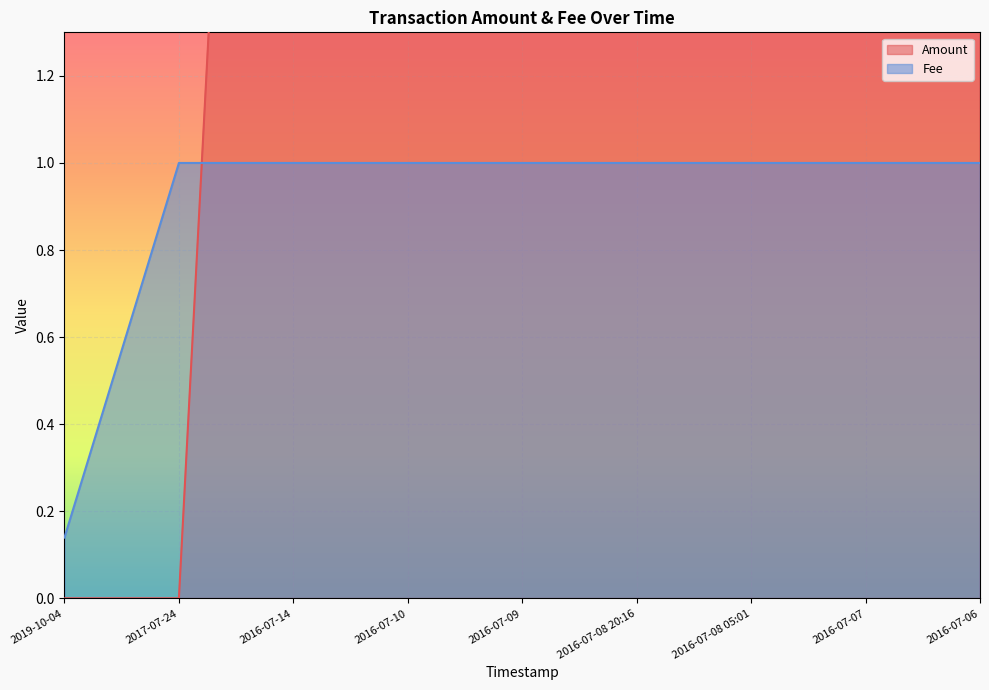

What are all the series names shown in the legend?

Amount, Fee